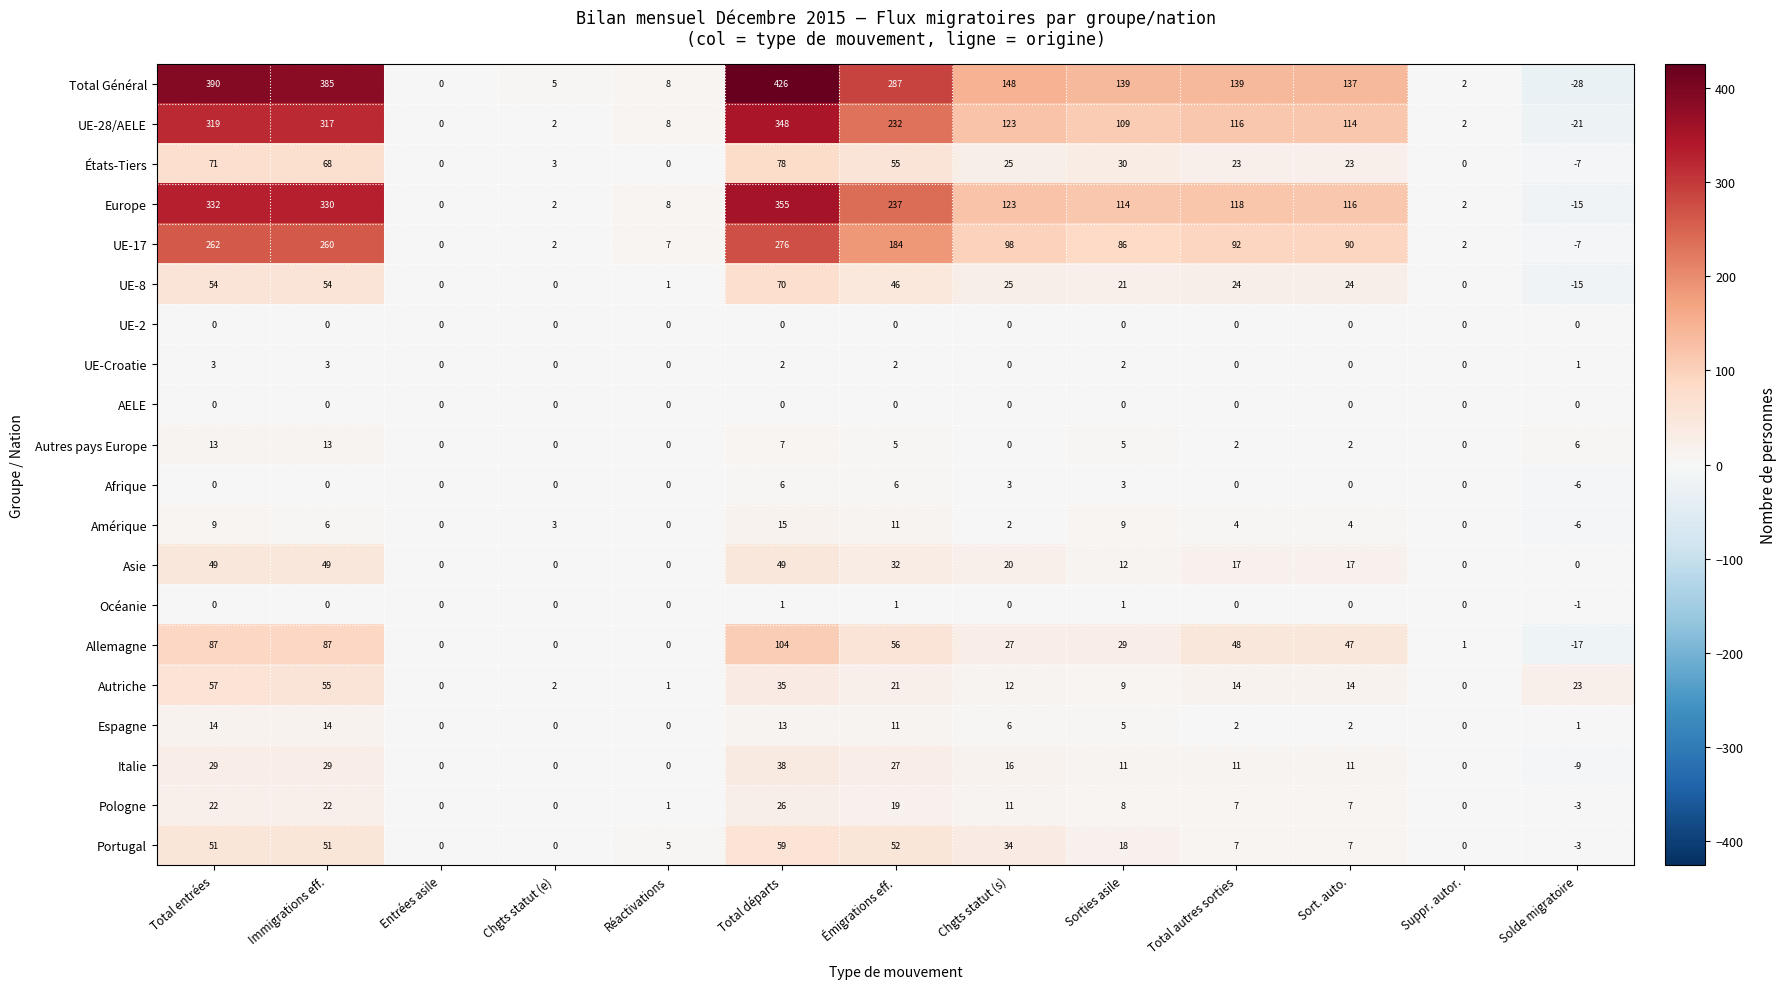

Is the value of Portugal at Entrées asile greater than the value of Europe at Réactivations?

No